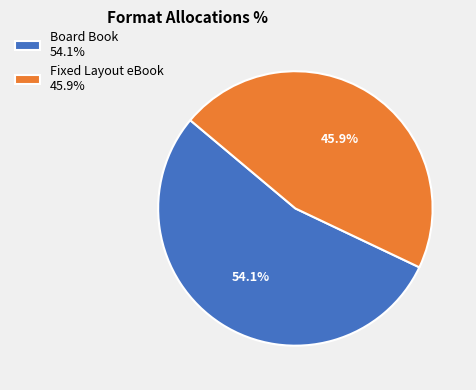

Is it true that Board Book is 54% of the pie?

True